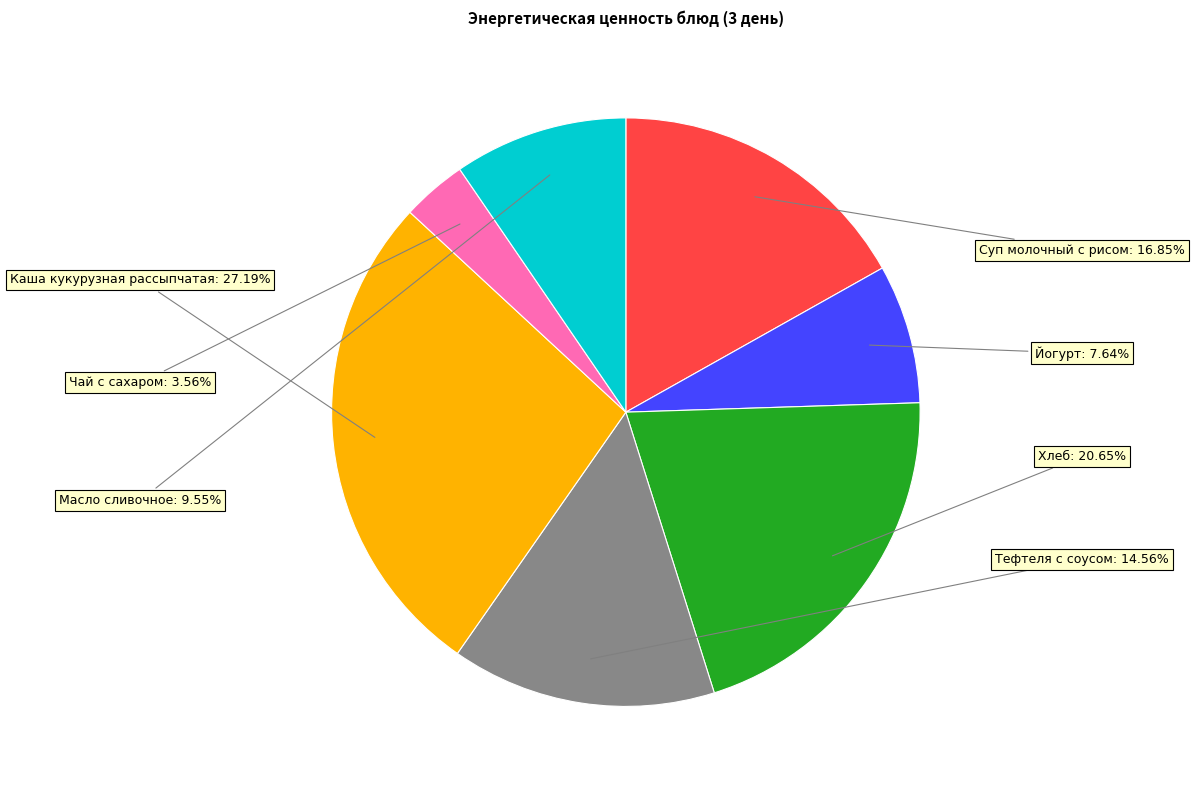

To the nearest percent, what is the difference between the largest and smallest slice percentages?

24%